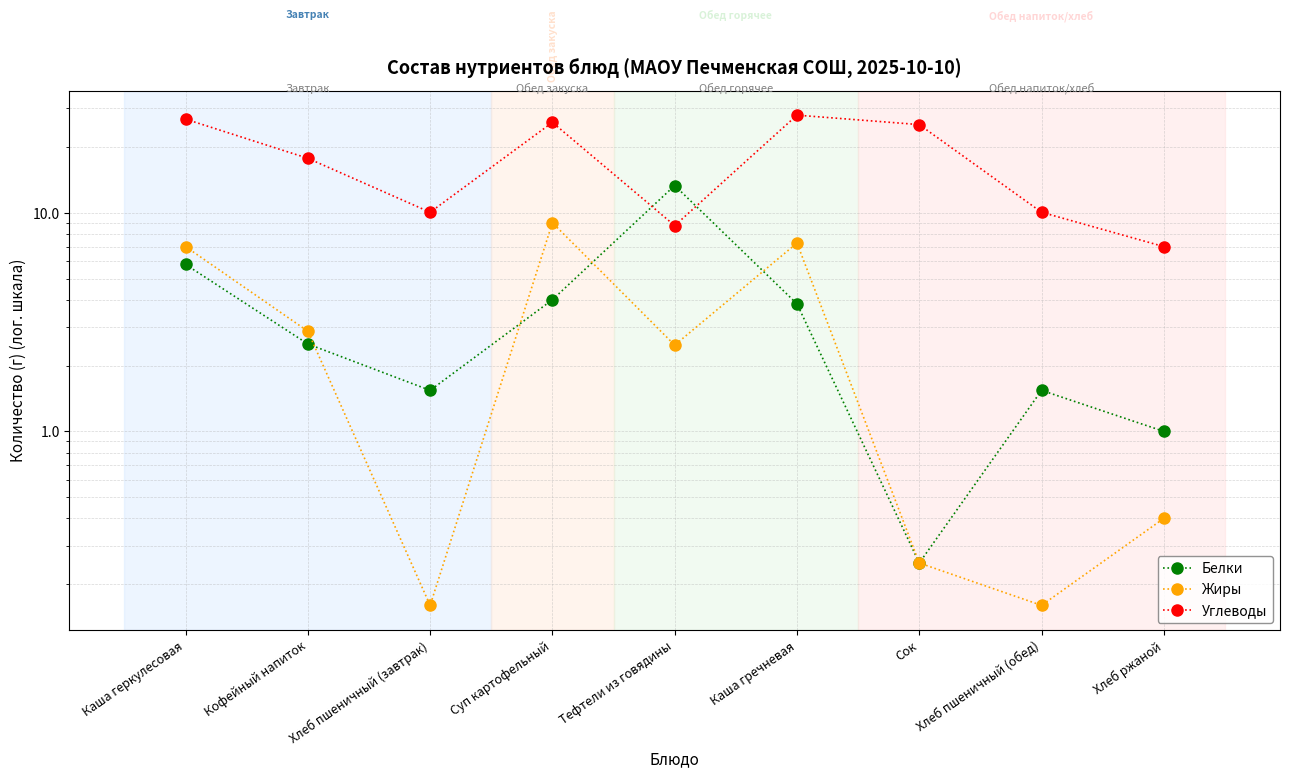

What is the value of the Жиры point at the 8th from the left?

0.2